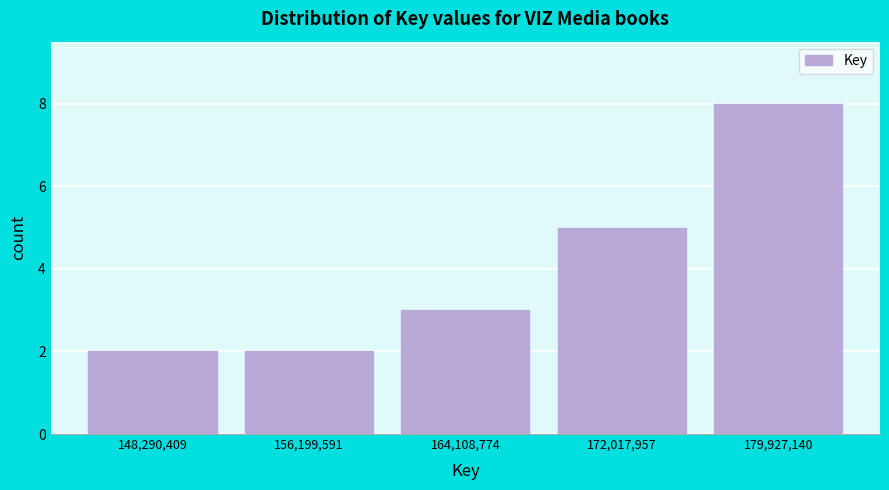

Reading right to left, list all the values displayed in this chart.

8	5	3	2	2